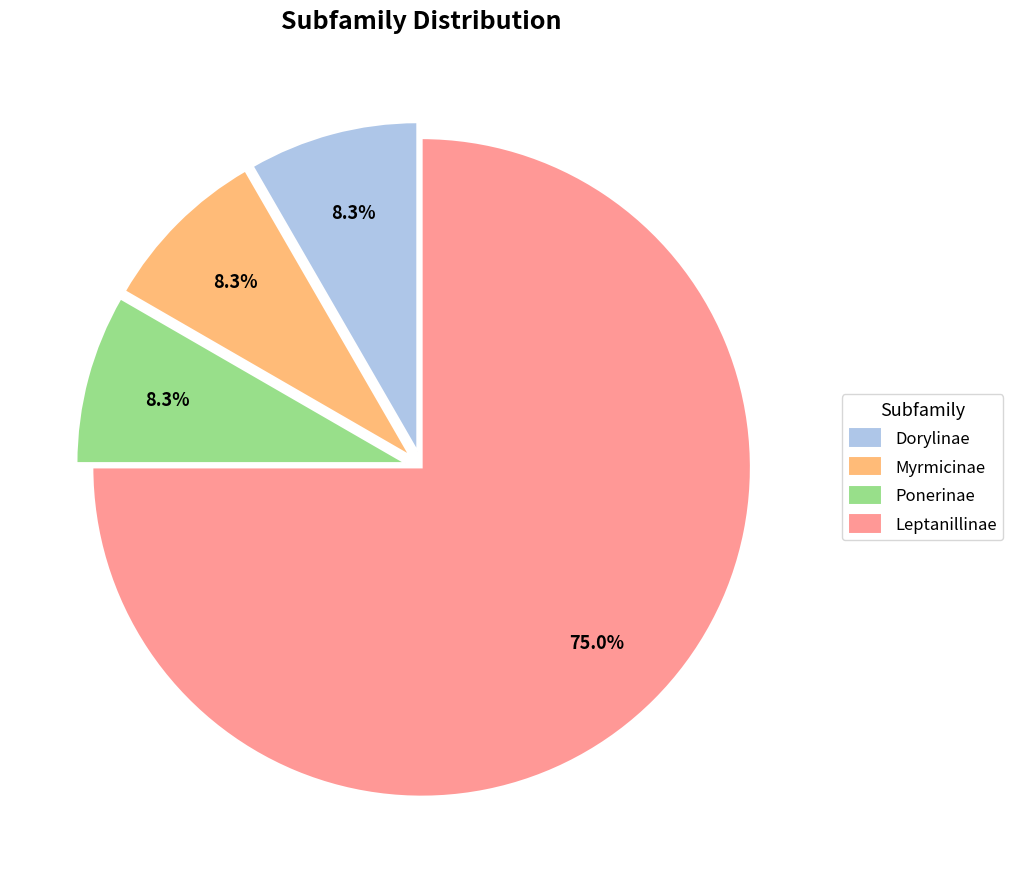

To the nearest percent, what is the difference between the largest and smallest slice percentages?

67%